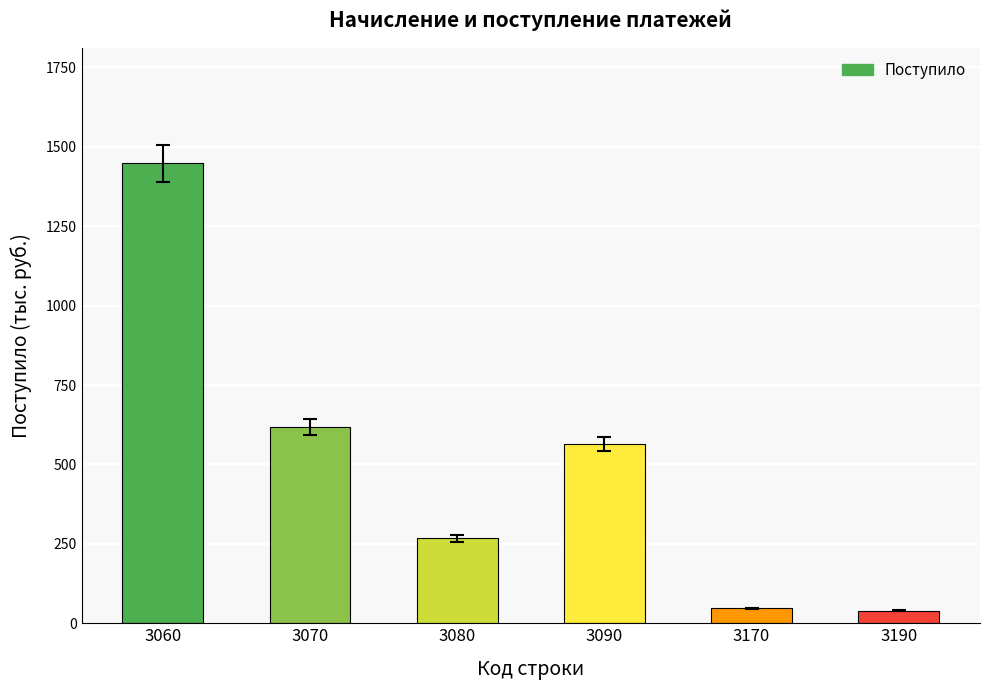

Which label corresponds to the largest value in the chart?

3060